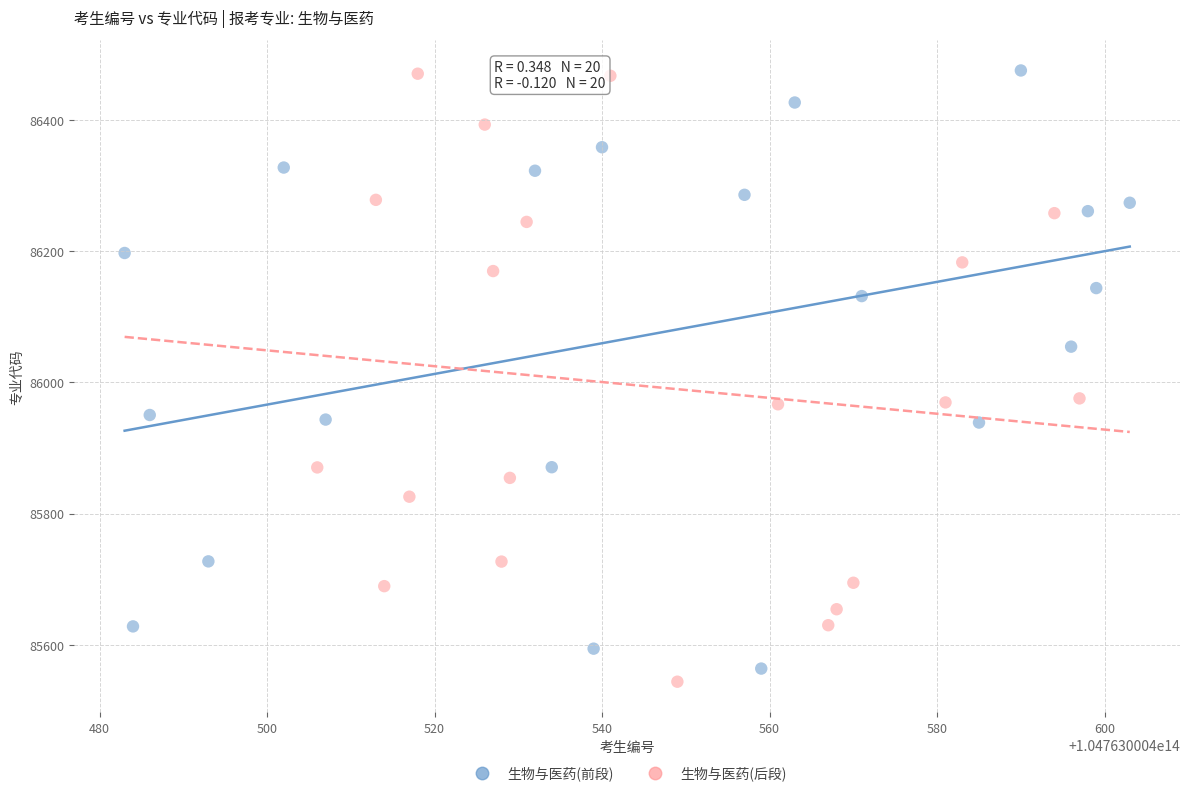

What are all the series names shown in the legend?

生物与医药(前段), 生物与医药(后段)